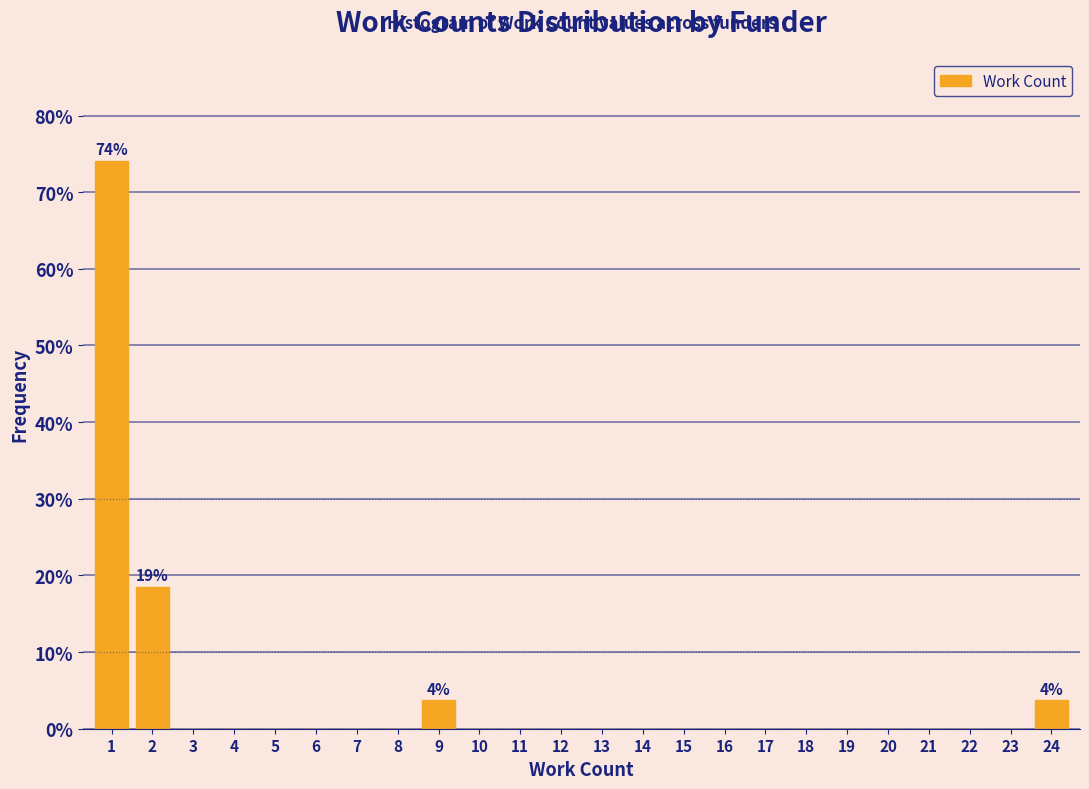

Reading left to right, what are all the values shown in this chart?

1=74.1	2=18.5	3=0.0	4=0.0	5=0.0	6=0.0	7=0.0	8=0.0	9=3.7	10=0.0	11=0.0	12=0.0	13=0.0	14=0.0	15=0.0	16=0.0	17=0.0	18=0.0	19=0.0	20=0.0	21=0.0	22=0.0	23=0.0	24=3.7